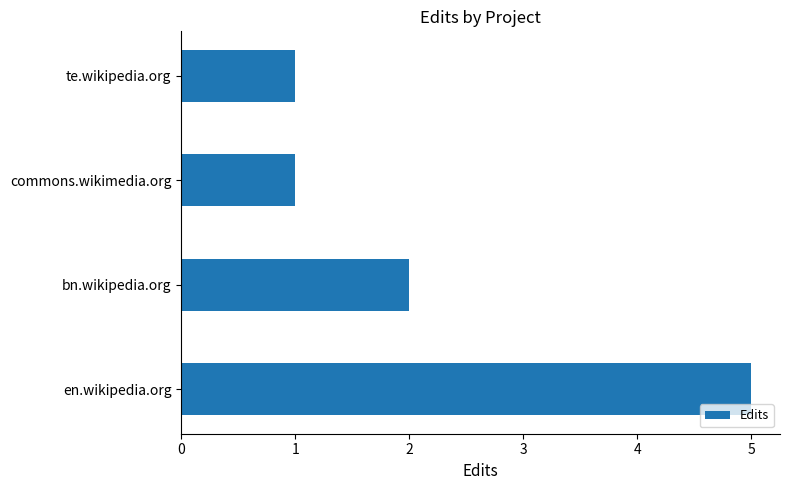

Which has a higher value, en.wikipedia.org or commons.wikimedia.org?

en.wikipedia.org